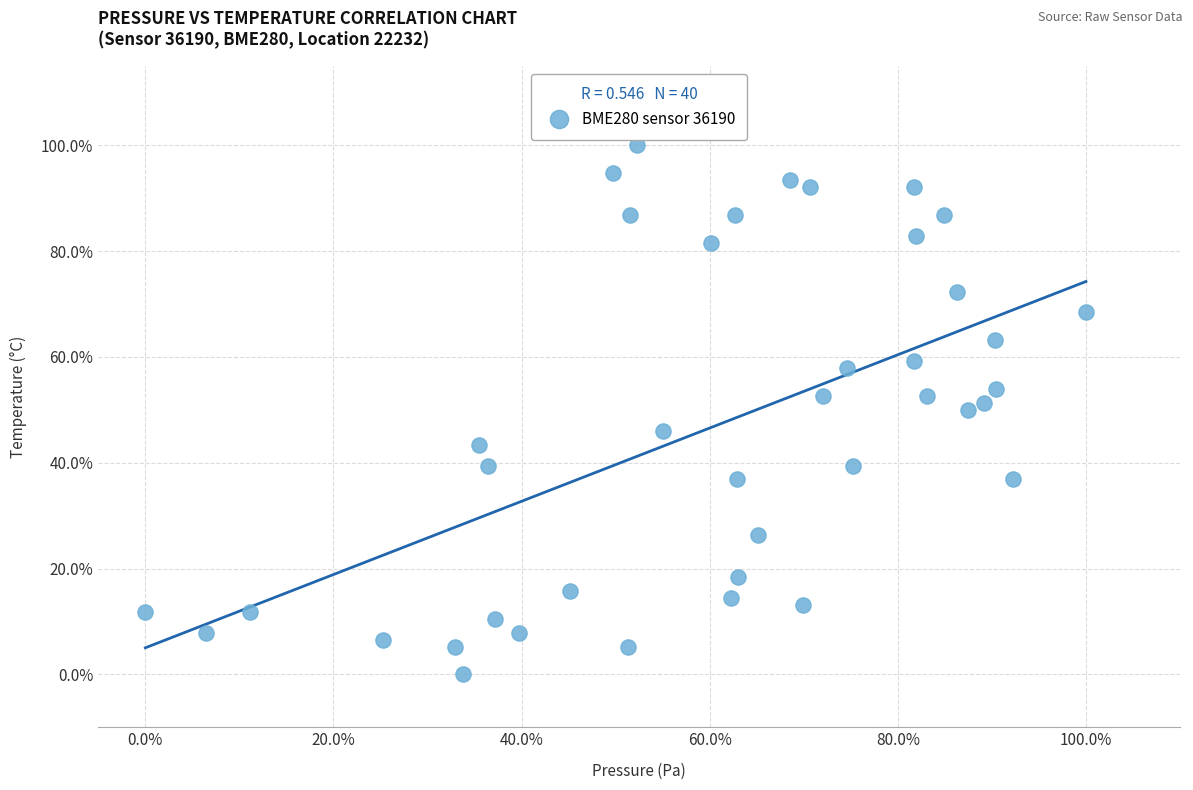

What is the range of X values (max minus min)?

100.0